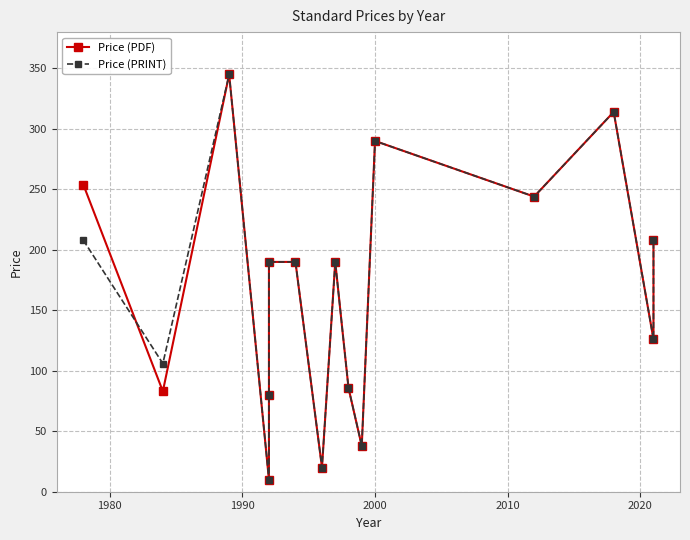

What is the highest value of the Price (PDF) series?

345.0